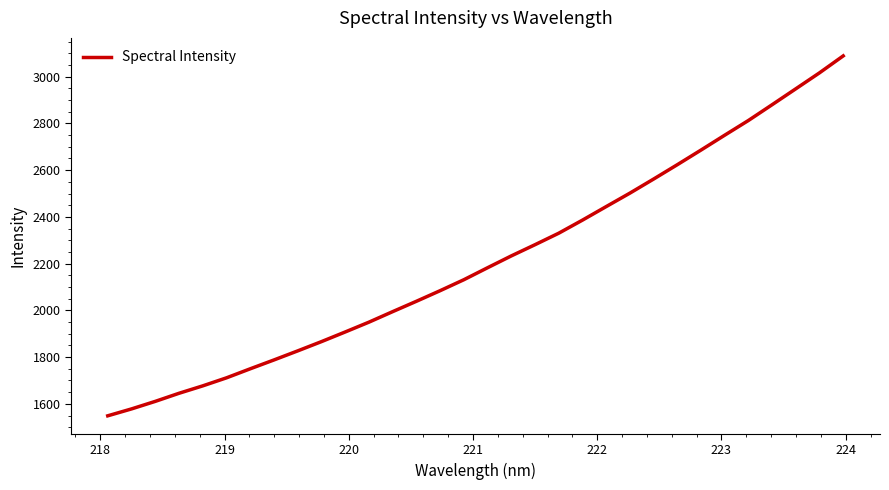

What is the minimum value shown in the chart?

1548.8